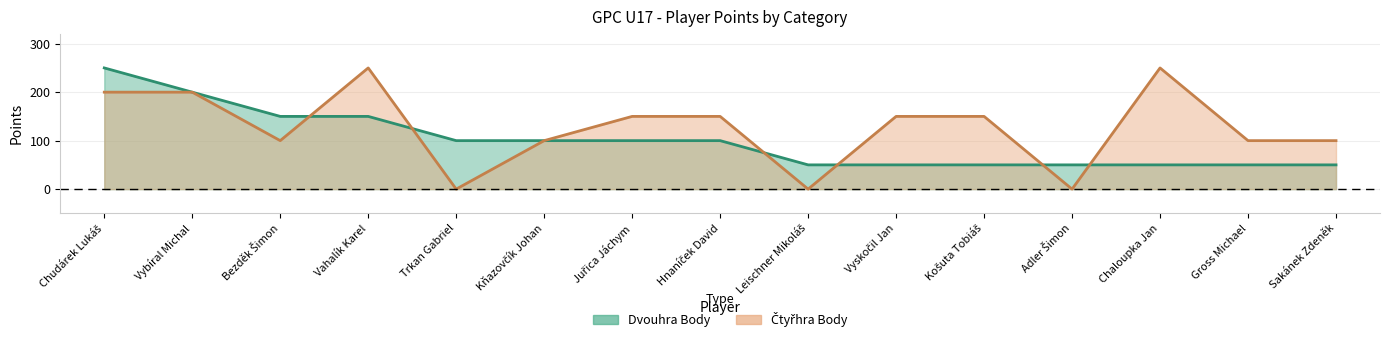

What value does the Dvouhra Body series have at Bezděk Šimon, to the nearest 50?

150